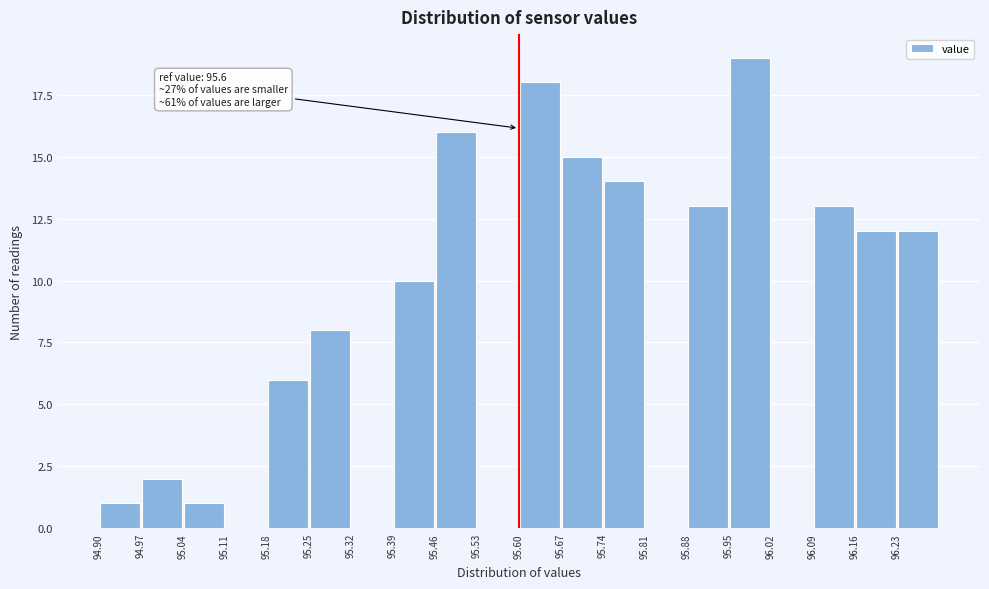

Over which range of the x-axis is the bar tallest?

95.95 to 96.02